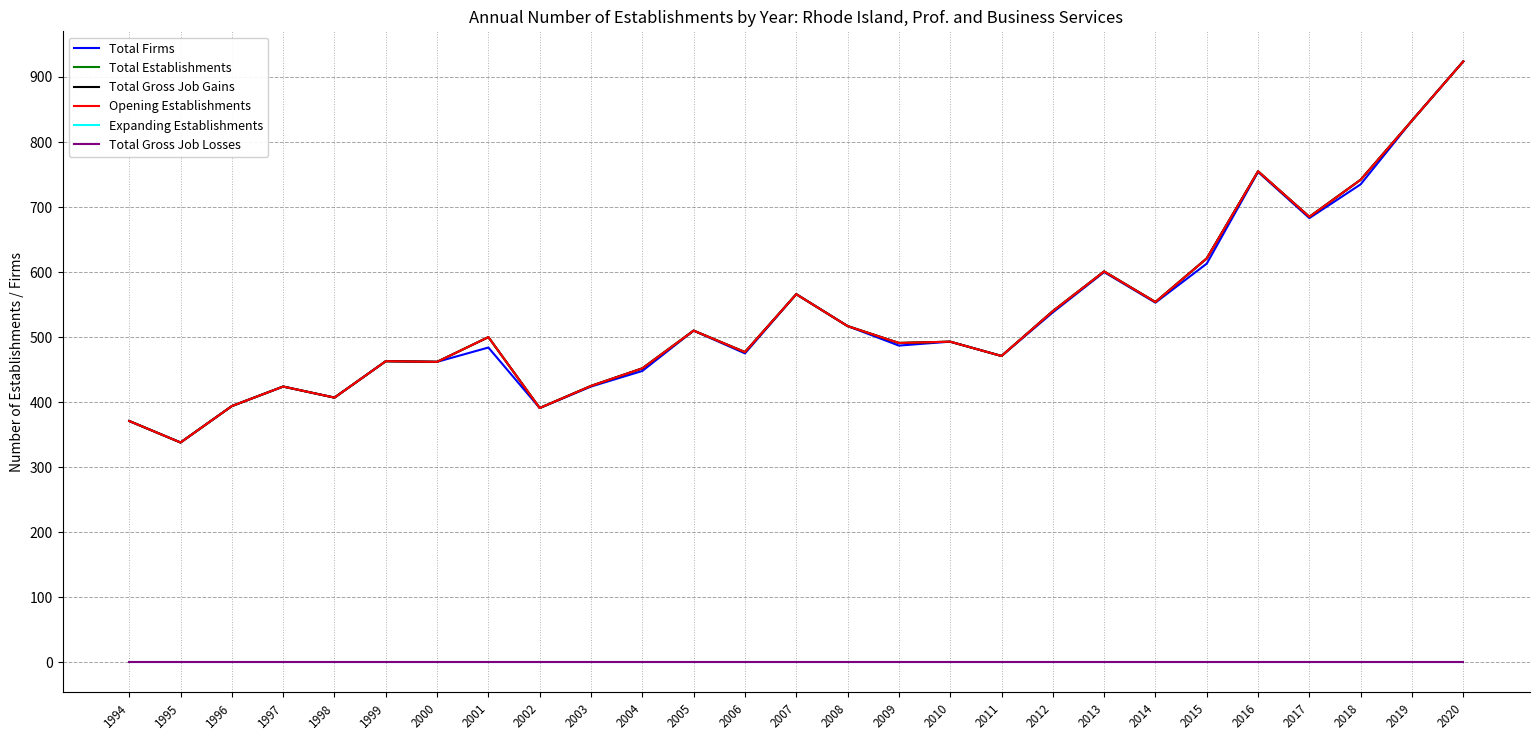

Does the chart display data point markers on the line(s)?

No